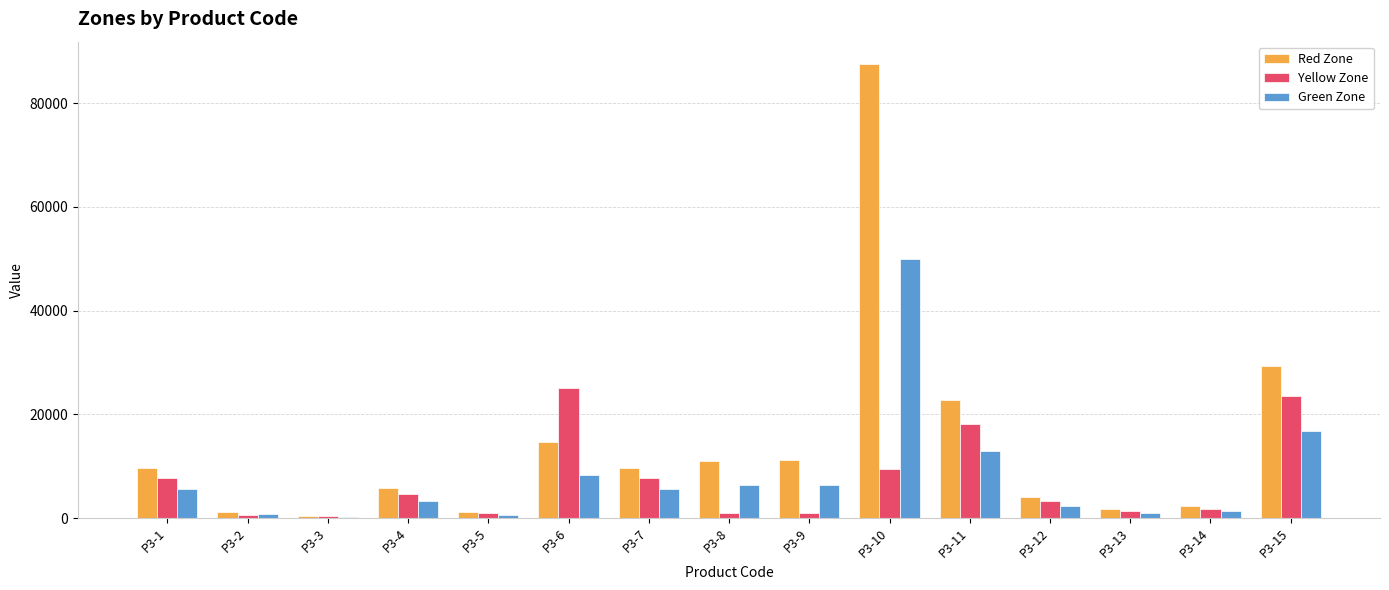

What is the sum of all Green Zone values?

121300.4